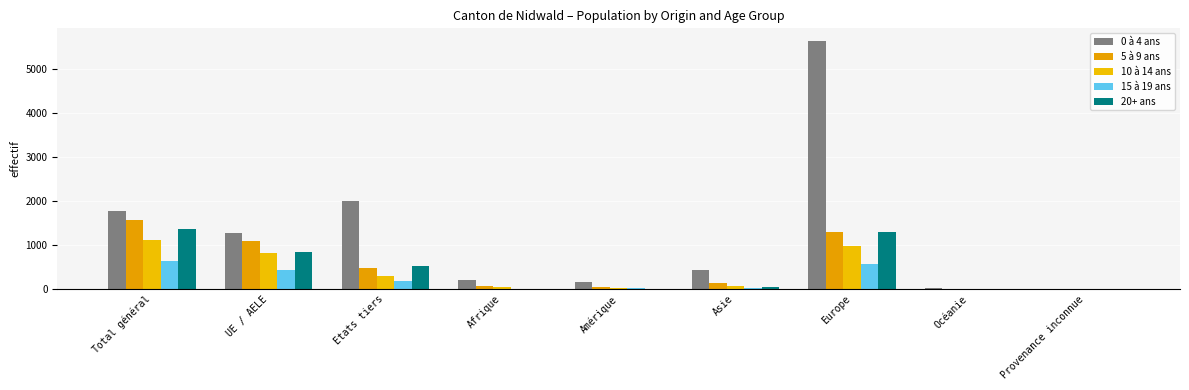

What is the sum of all 20+ ans values?

4080